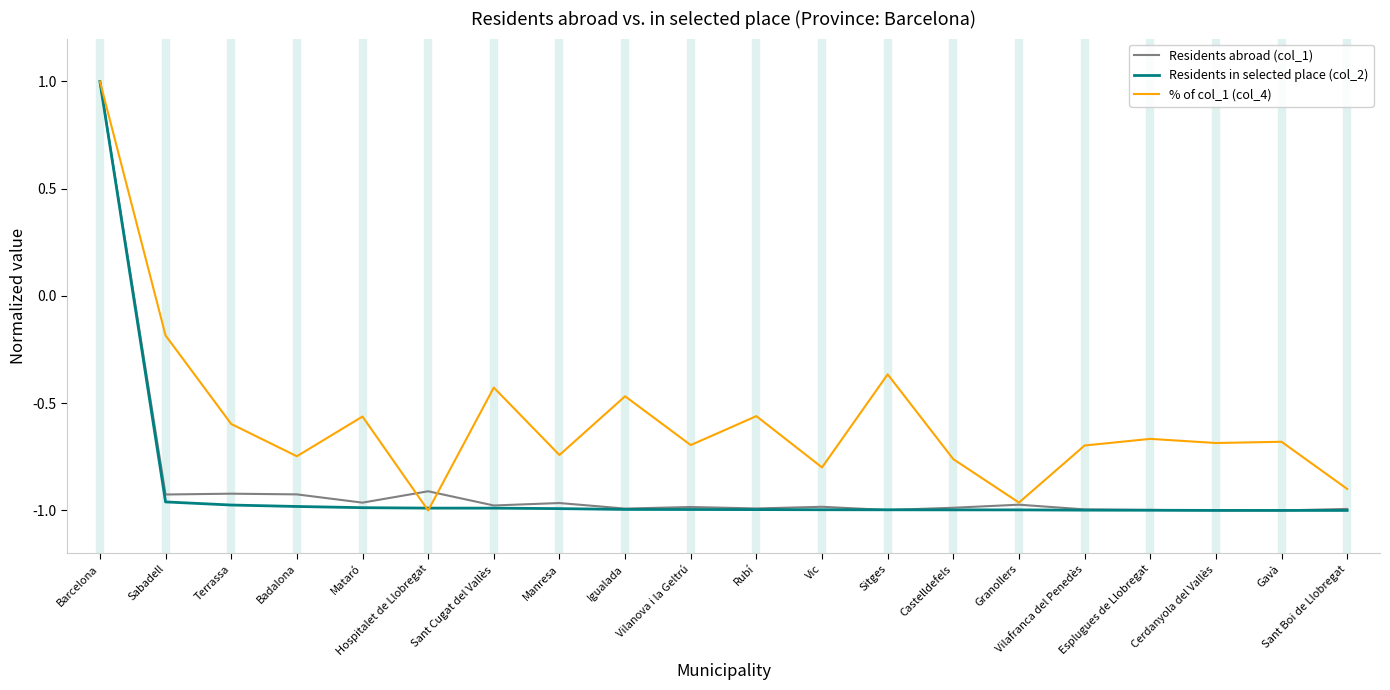

What is the difference between the second highest and minimum values in the Residents abroad (col_1) series?

0.1